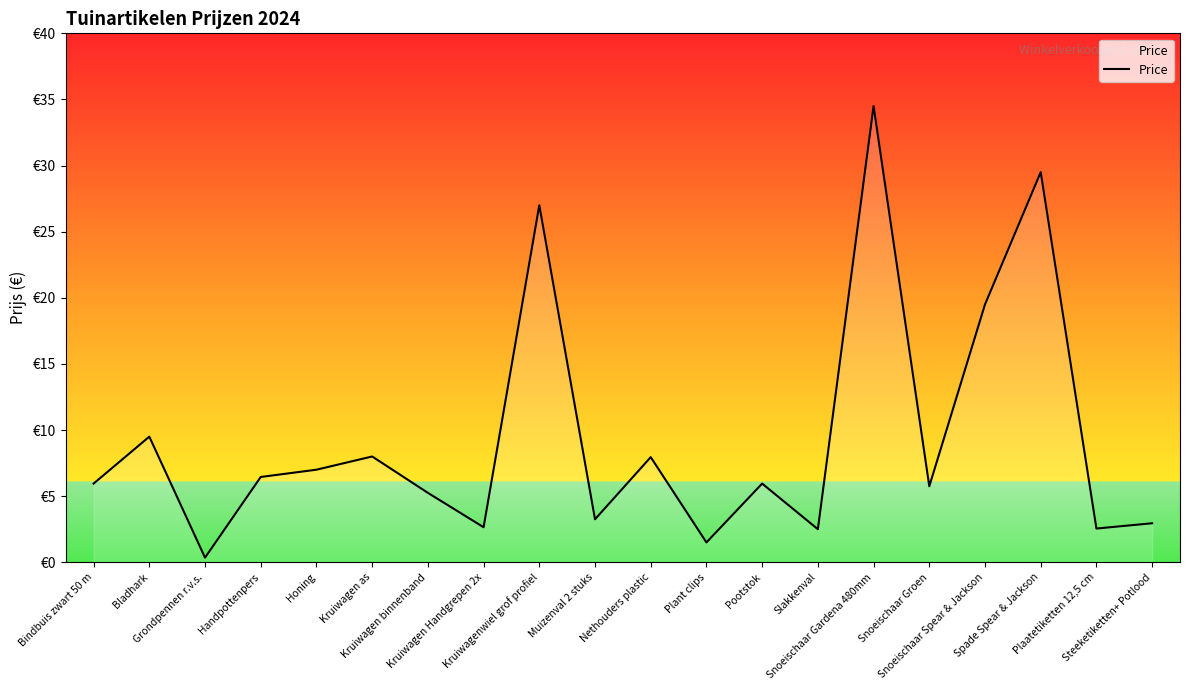

Is this an area chart (filled region under the line)?

Yes